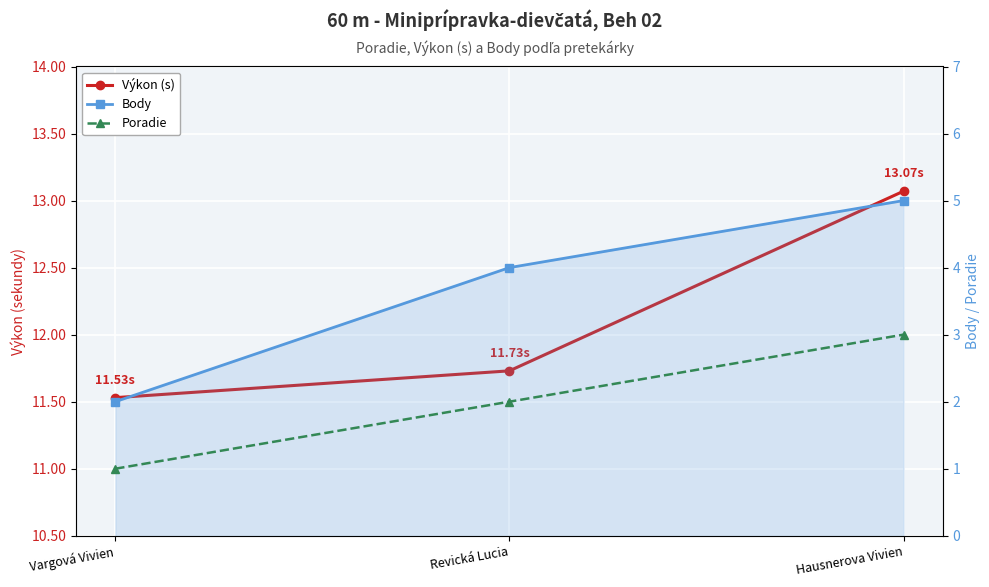

How many lines are shown in the chart?

3